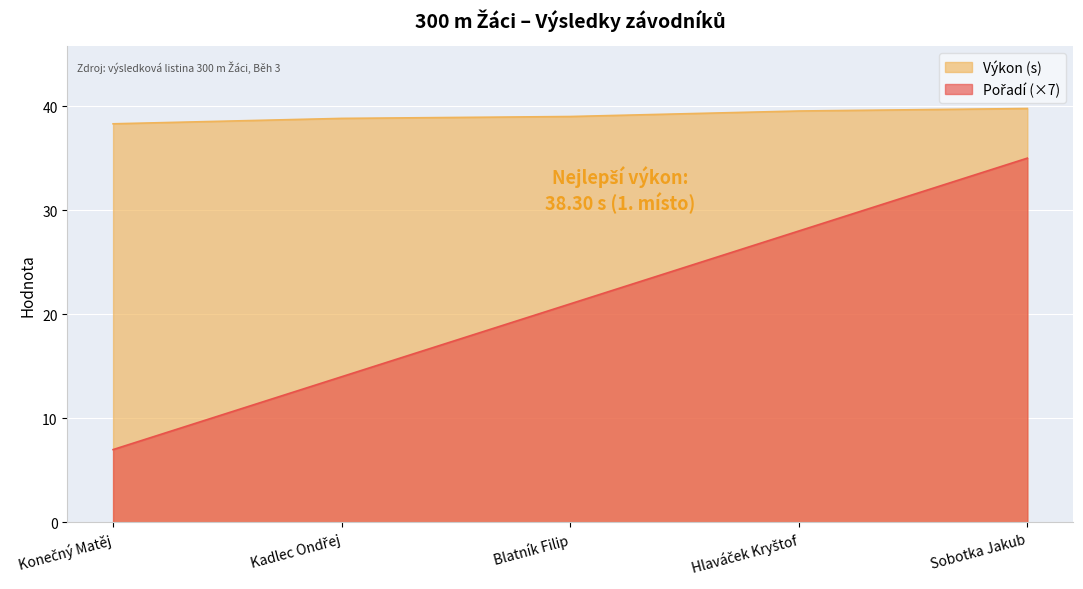

At which label does Pořadí first exceed 21?

Hlaváček Kryštof